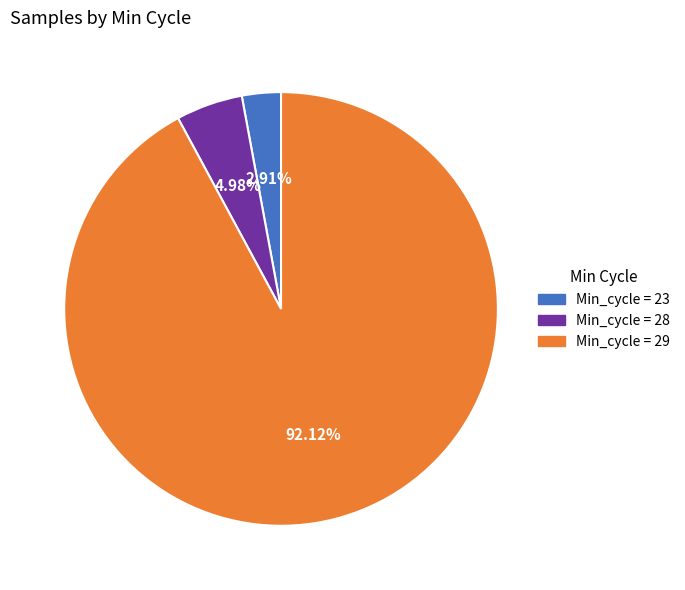

Which slice represents more than half of the pie?

Min_cycle = 29